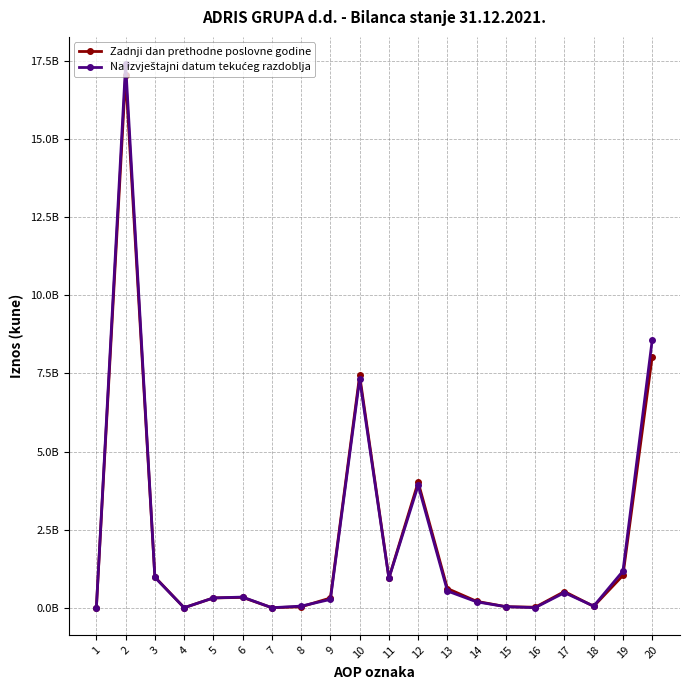

Does the chart have visible grid lines?

Yes